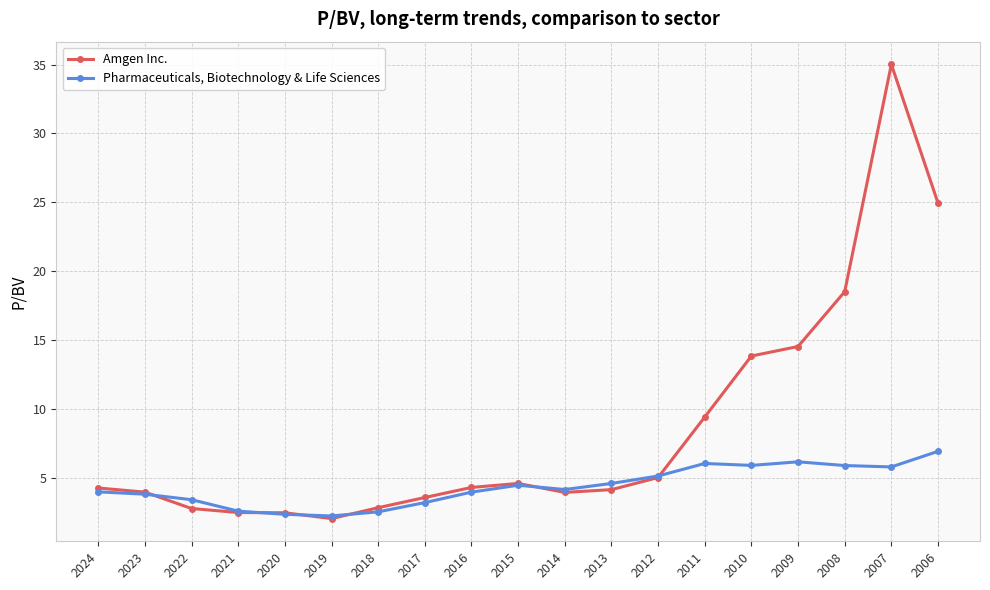

What is the highest value of the Amgen Inc. series?

35.0